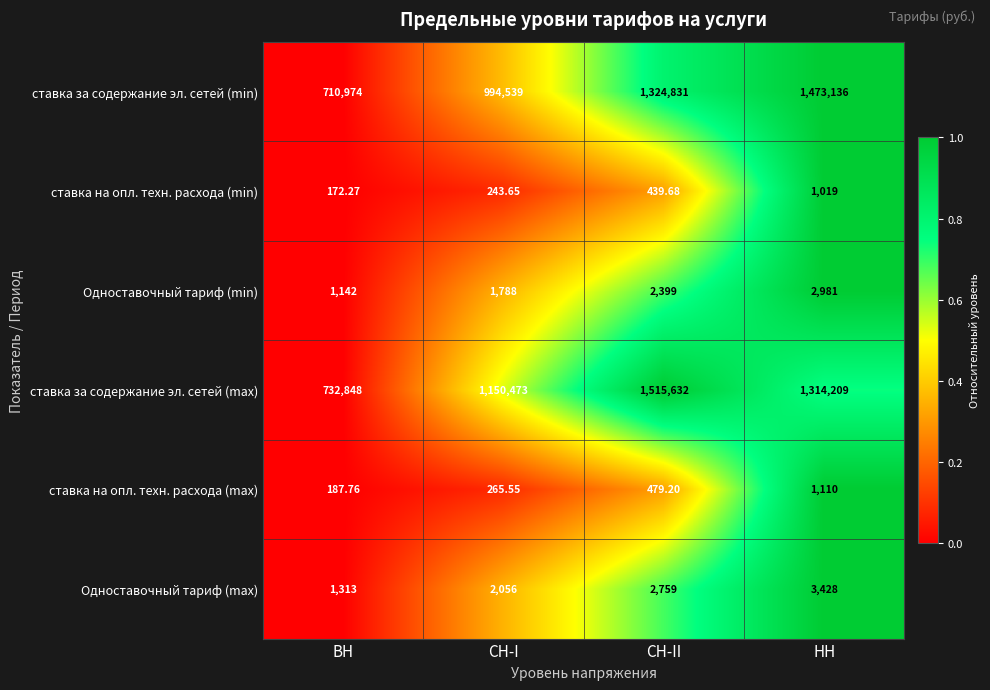

Which series has the largest range (max minus min)?

ставка за содержание эл. сетей (max)